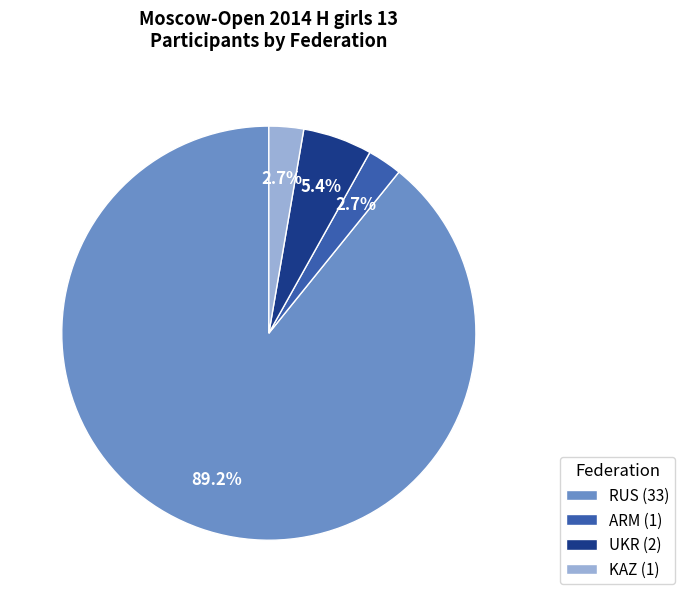

What is the total percentage of RUS and UKR?

94.6%